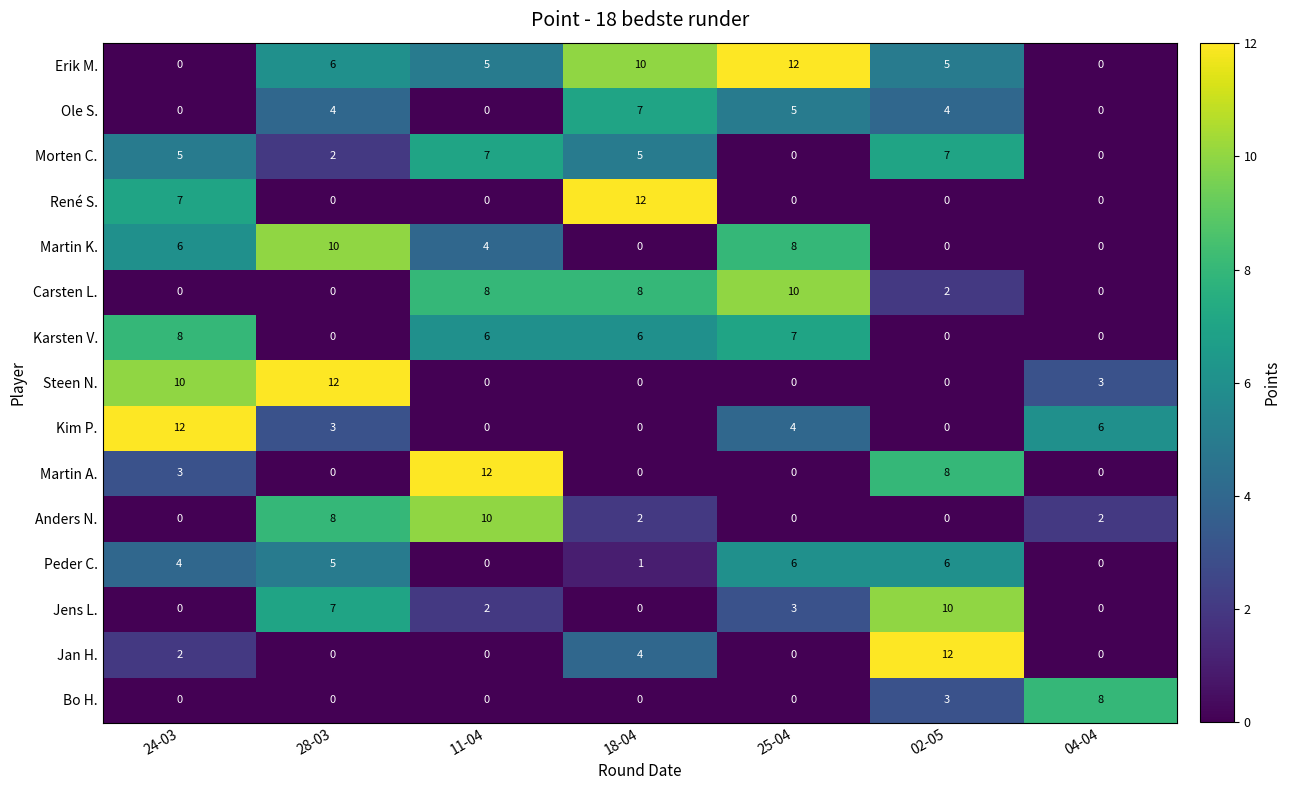

Which series has the largest total across all categories?

Erik M.